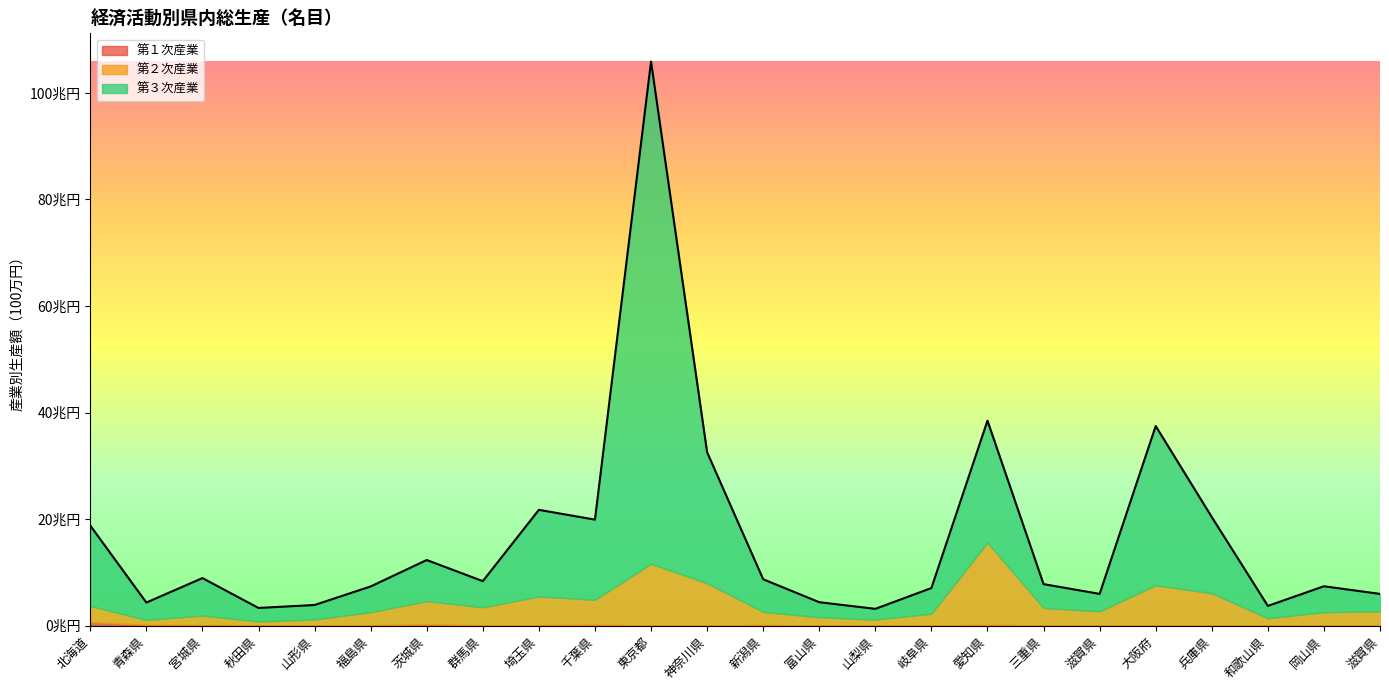

What is the difference between the 第３次産業 values at 和歌山県 and 茨城県?

5406599